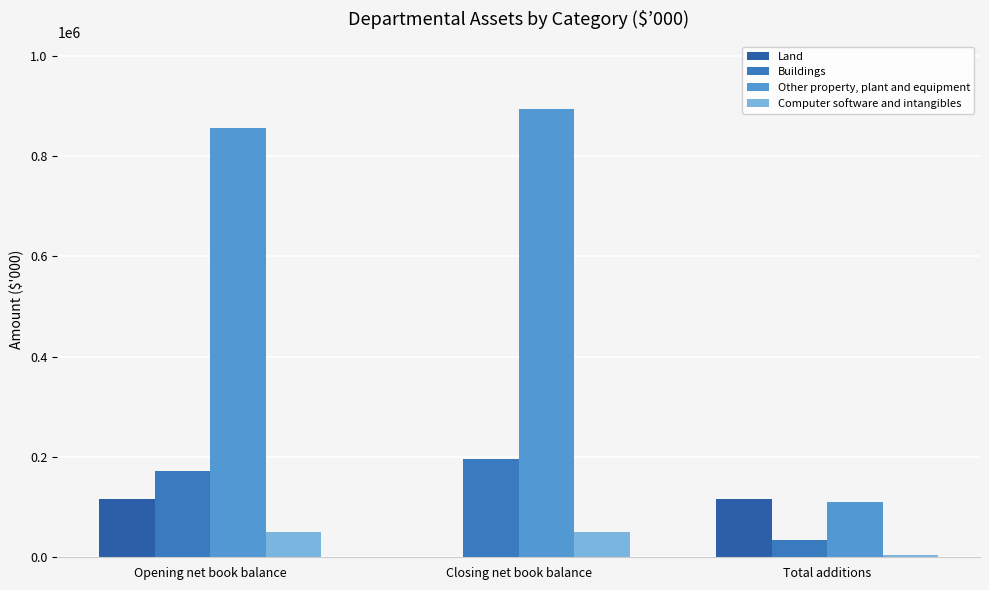

What is the difference between the highest and lowest values at Opening net book balance?

804669